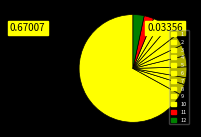

How many segments does this pie chart have?

12